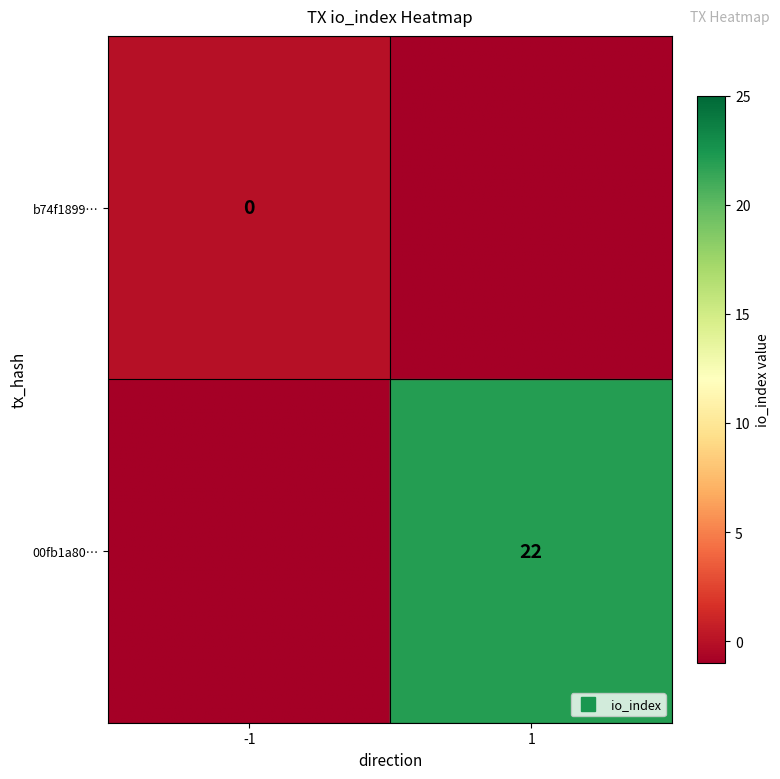

Between direction and io_index, which is larger?

io_index